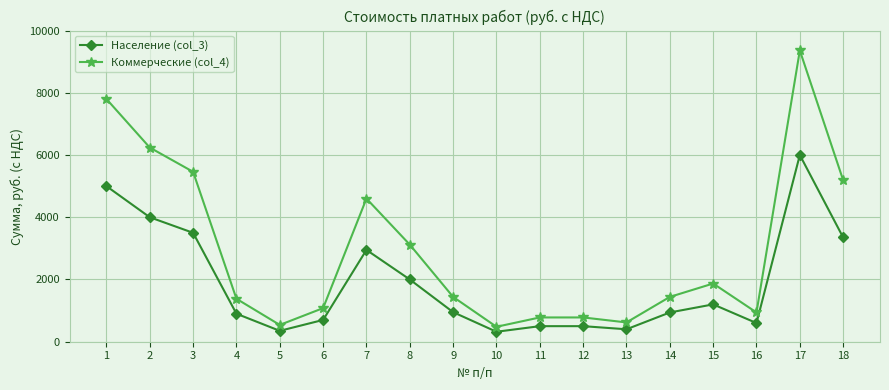

List the series in order of their overall mean, highest first.

Коммерческие (col_4), Население (col_3)